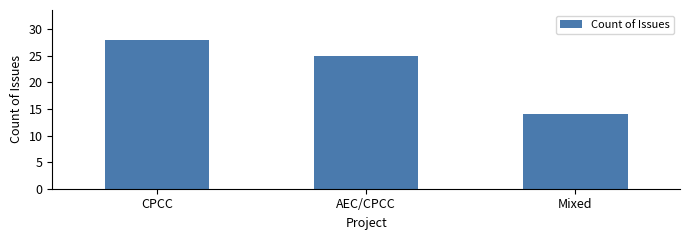

Reading right to left, list all the values displayed in this chart.

Mixed=14	AEC/CPCC=25	CPCC=28